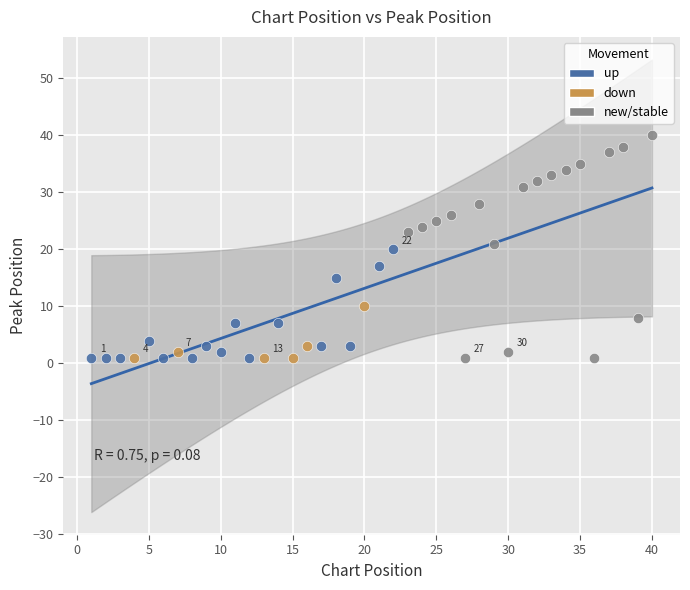

Which series has the widest spread of Y values?

new/stable